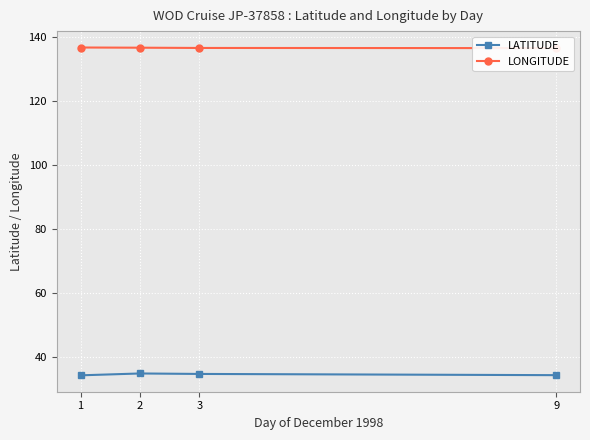

What is the sum of the LONGITUDE values at 3 and 1?

273.6